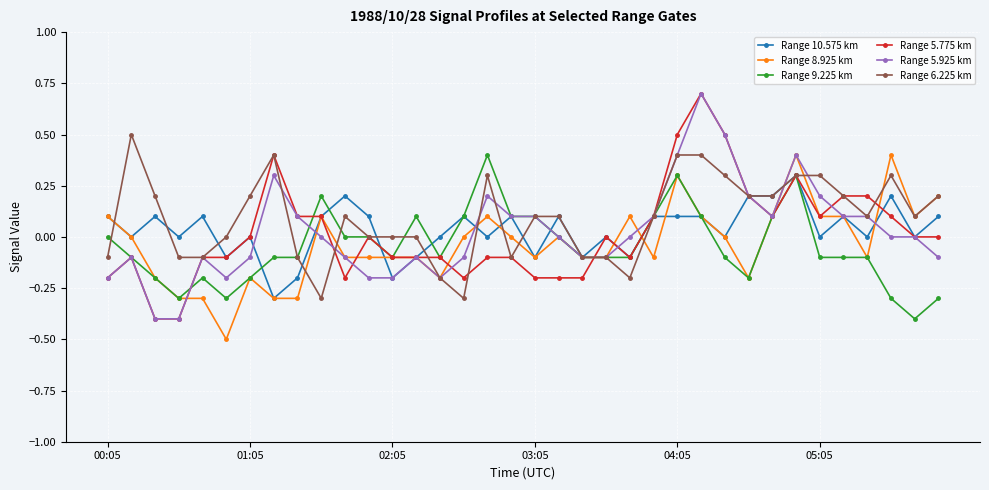

What is the difference between the maximum and minimum values in the Range 9.225 km series?

0.8